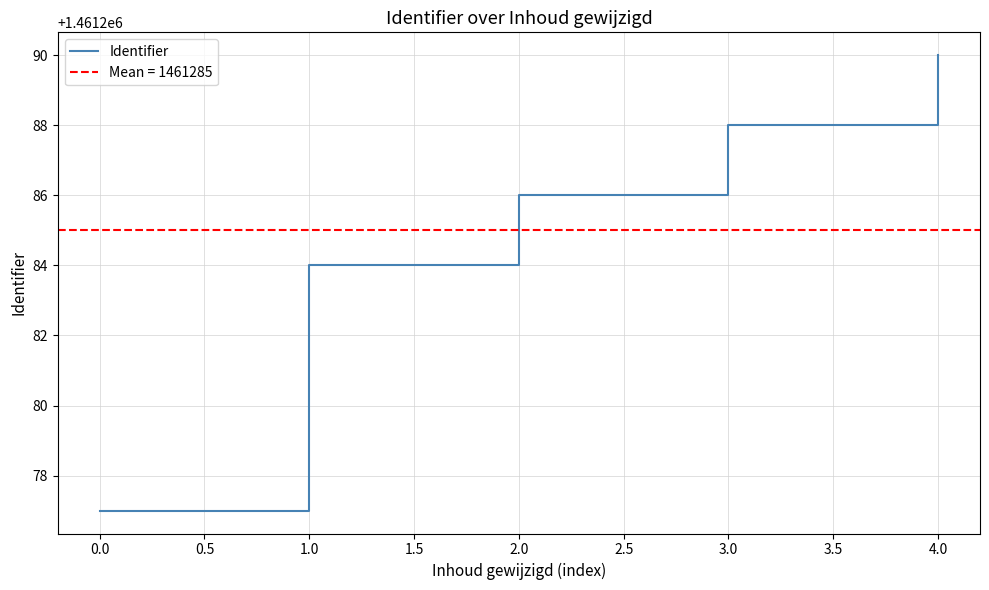

Reading right to left, list all the values displayed in this chart.

1461290	1461288	1461286	1461284	1461277